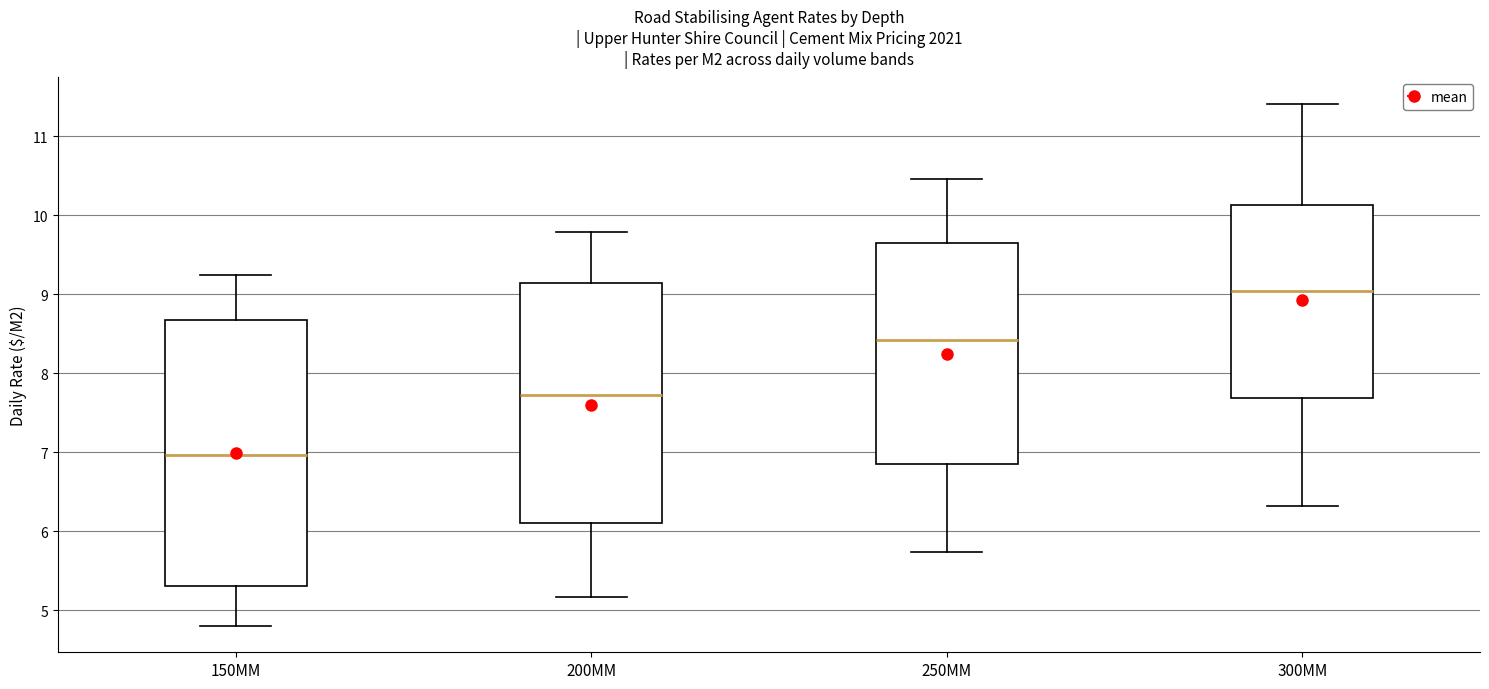

Where does the upper whisker of the box for 300MM end on the y-axis? The values are not printed on the chart, so give them approximately, as read against the axis.

11.4